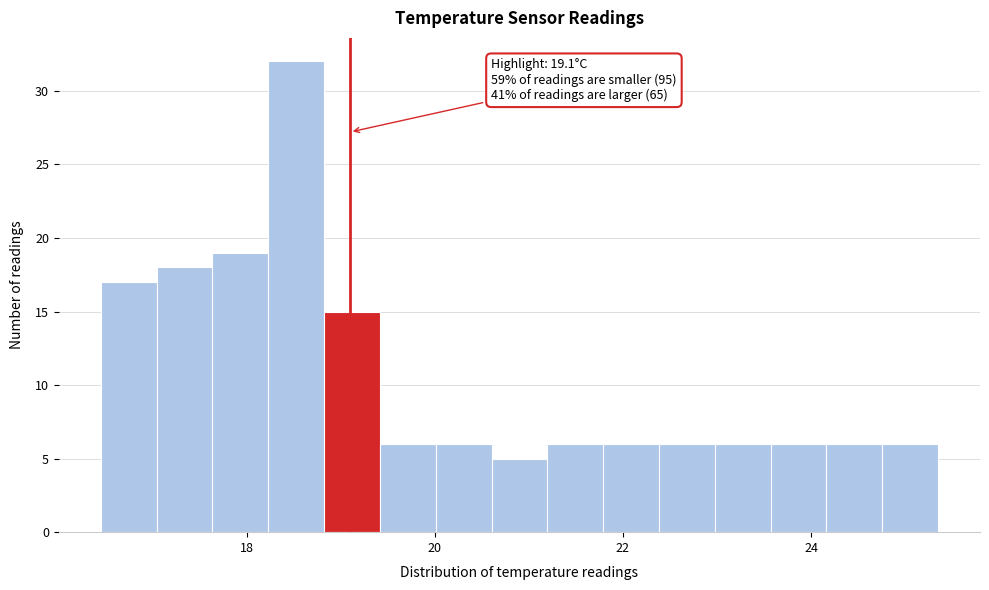

Read against the x-axis, roughly where is the centre of the tallest bar?

18.6